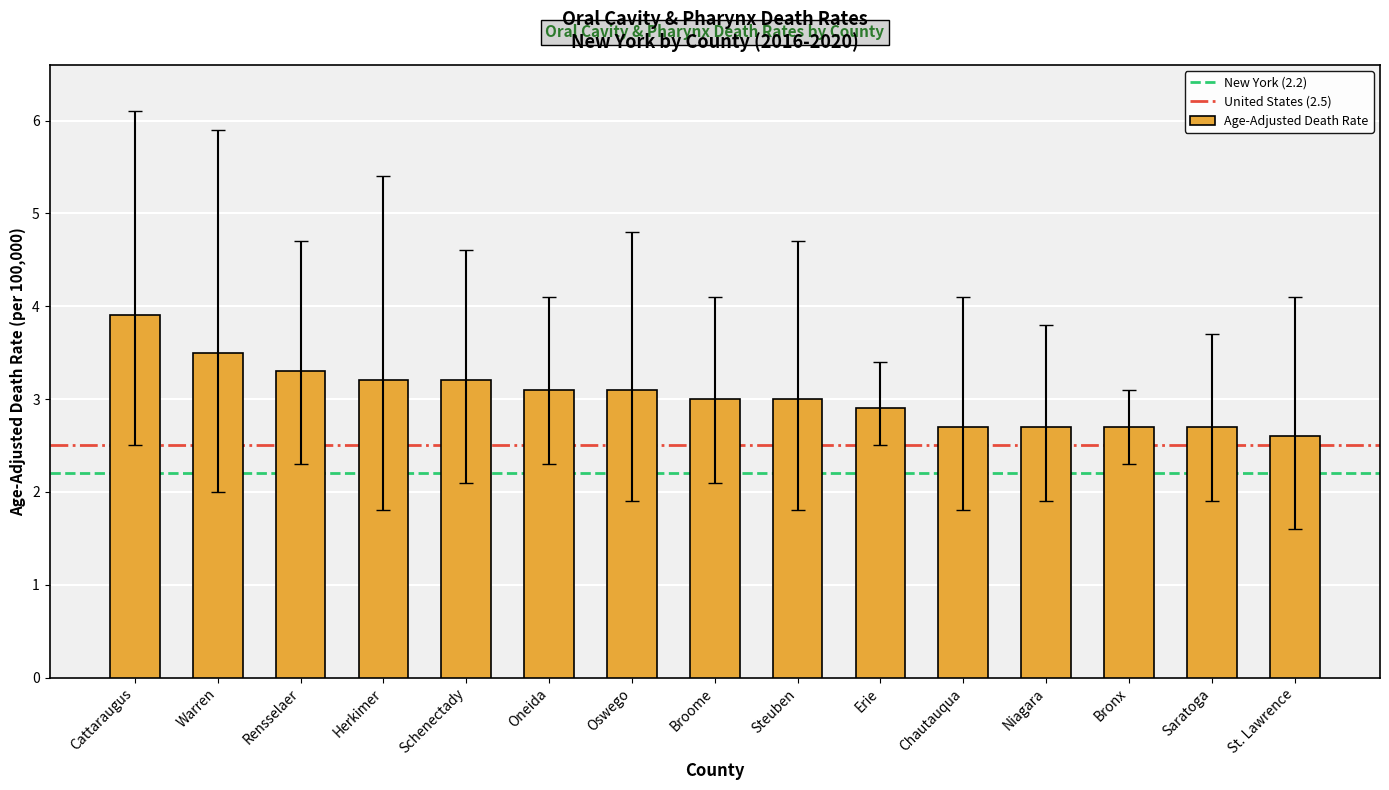

What is the difference between the maximum and minimum values?

1.3